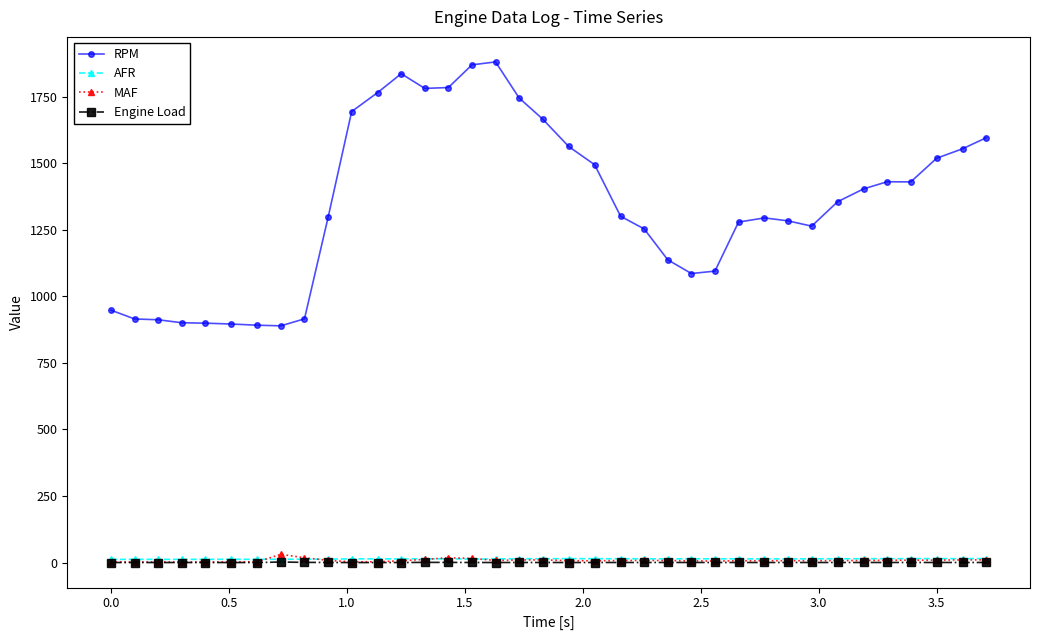

What is the value of the MAF point at the 31st from the left?

7.4